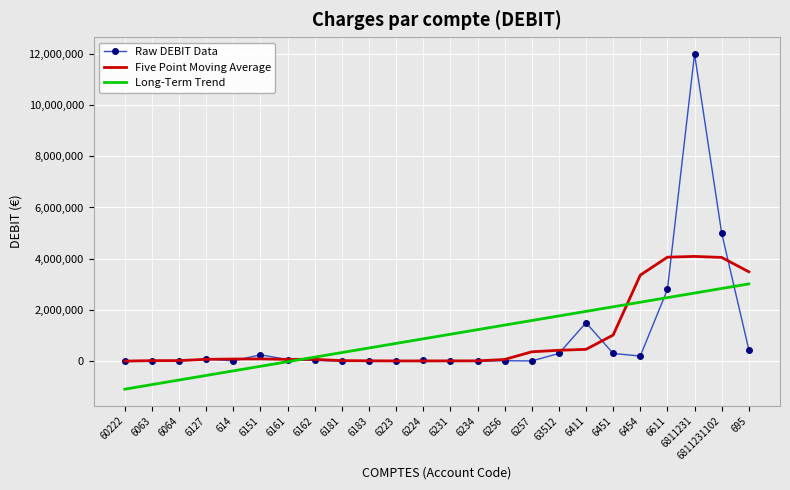

At which category is the sum across all series the highest?

6811231